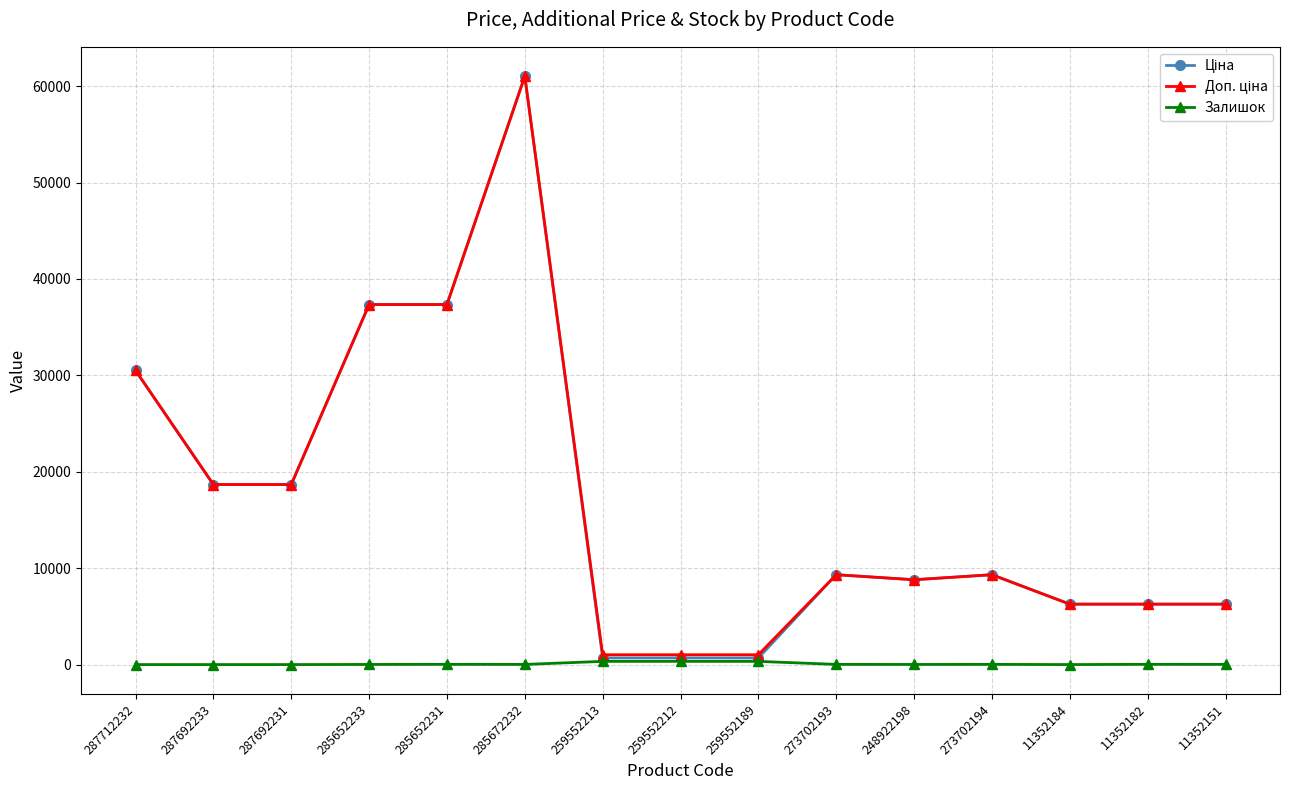

The Залишок series shows 11.0 at 248922198. True or false?

True